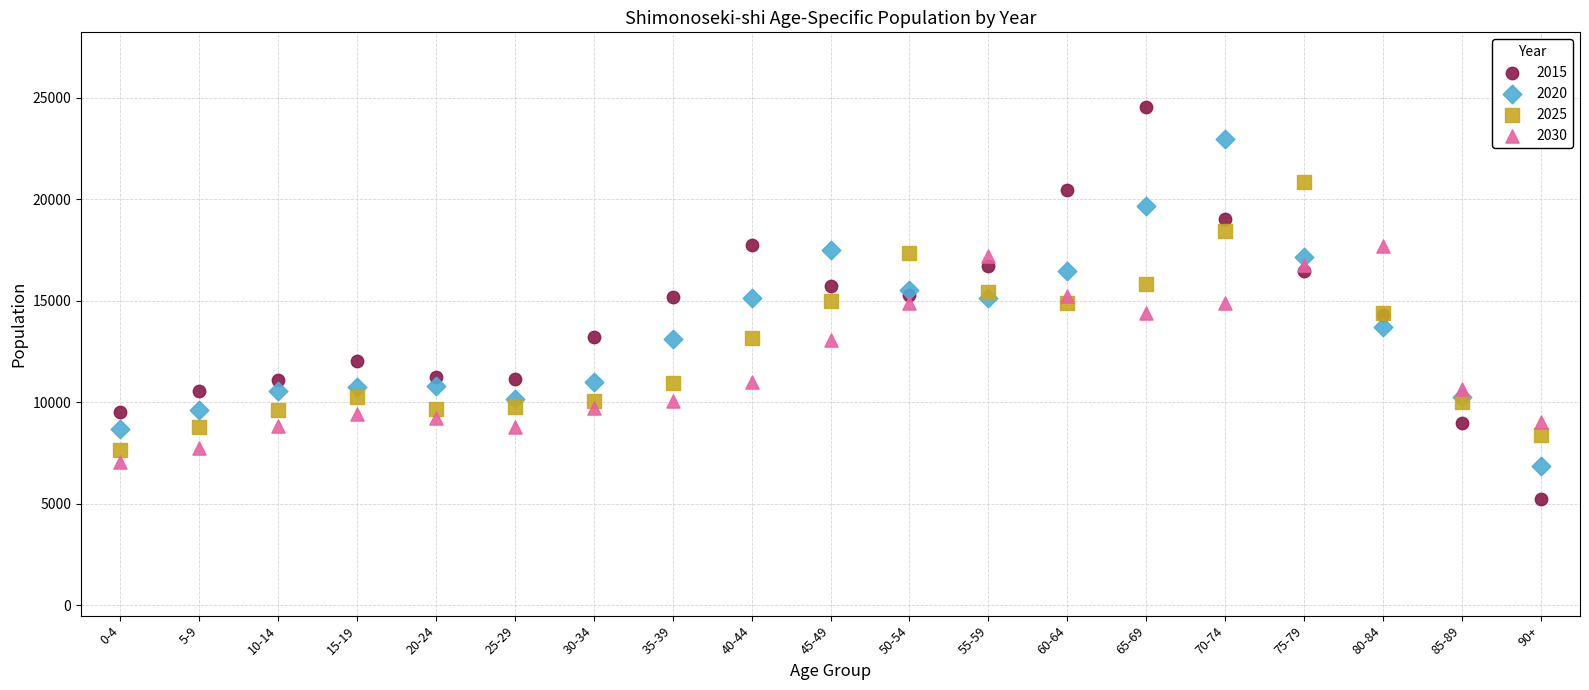

Which series has the largest Y range (max minus min)?

2015